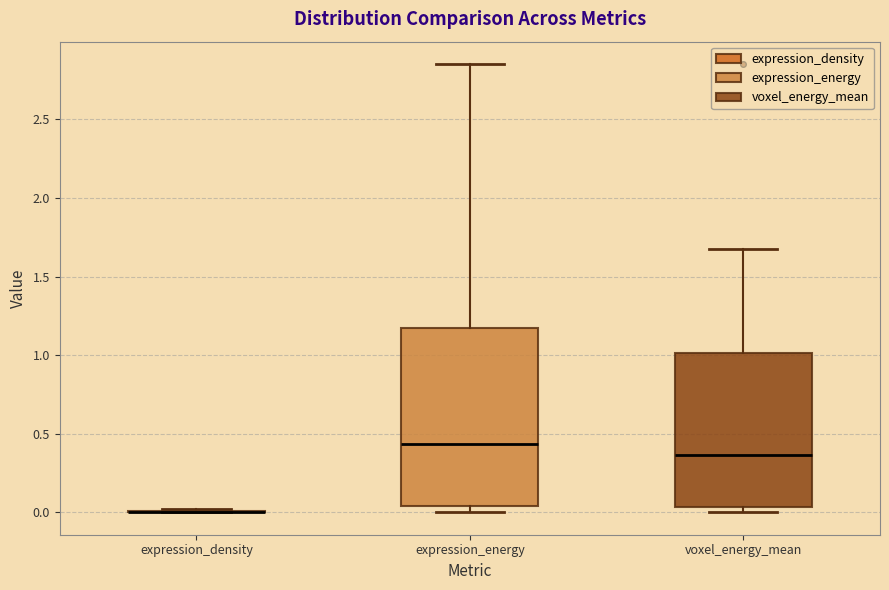

Which box is the tallest, from its lower edge to its upper edge?

expression_energy